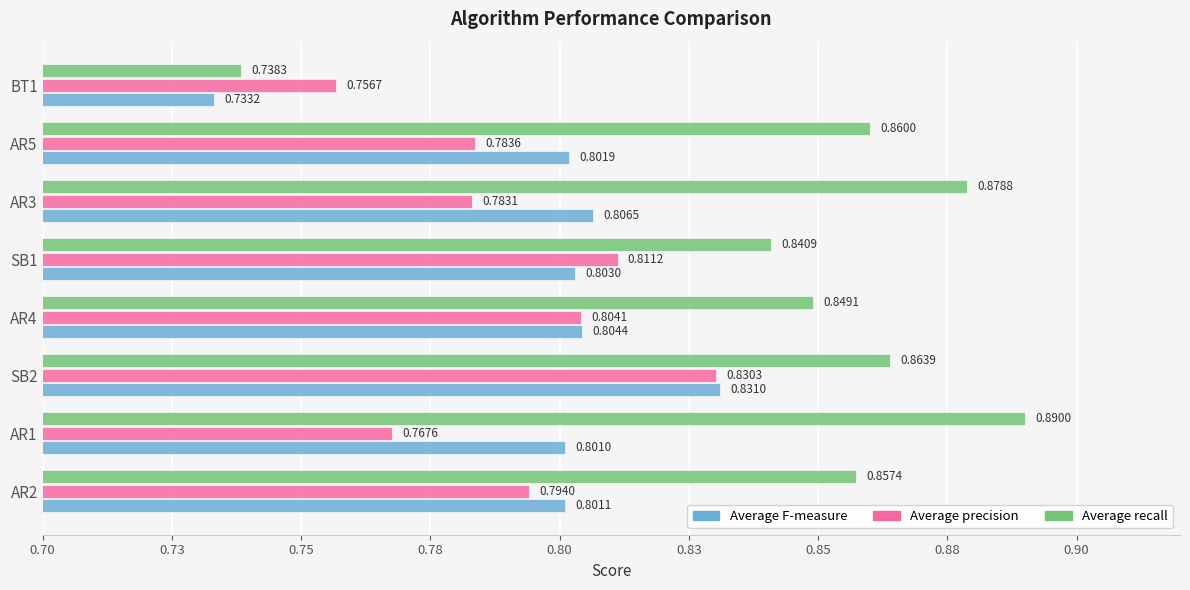

Which label corresponds to the smallest value in the chart?

BT1